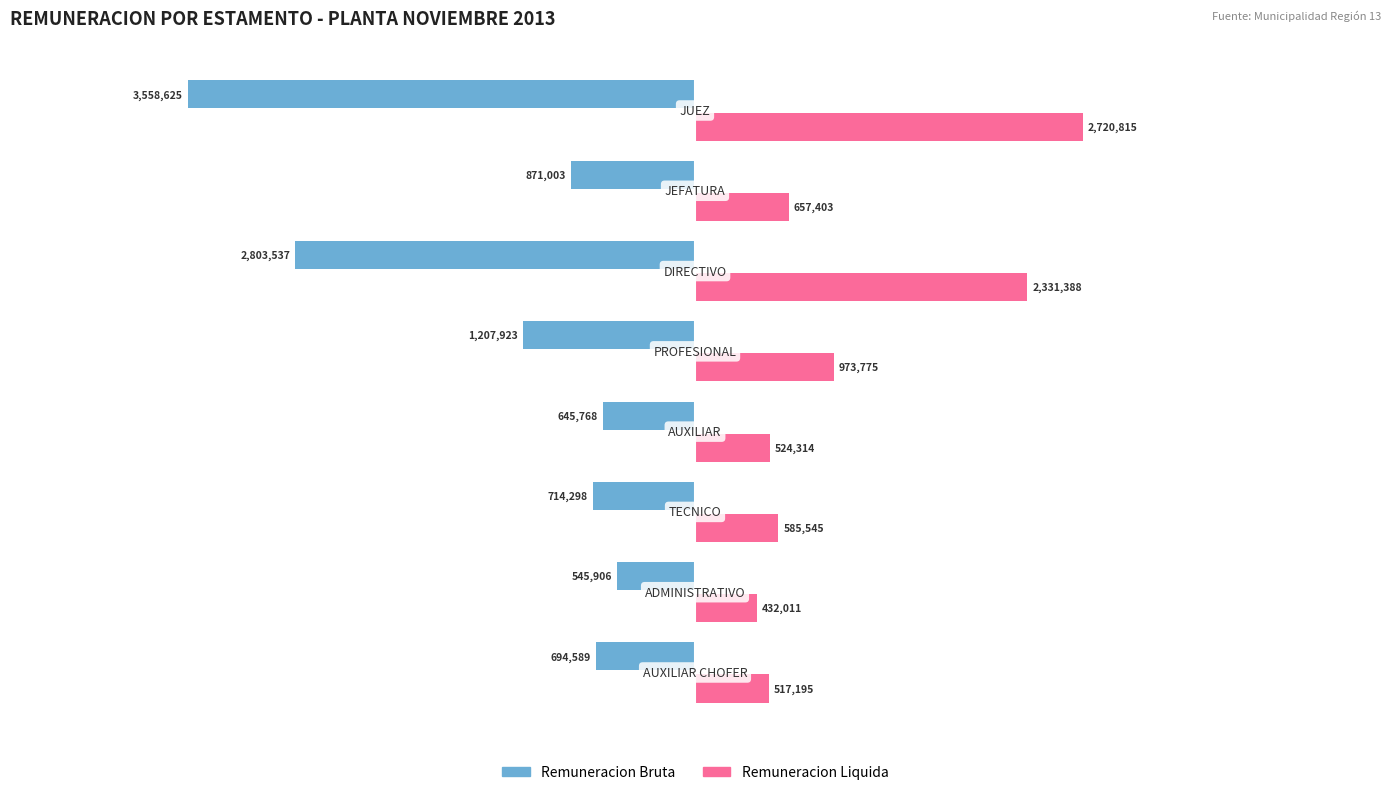

What is the difference between the maximum and minimum values in the Remuneracion Bruta series?

3012719